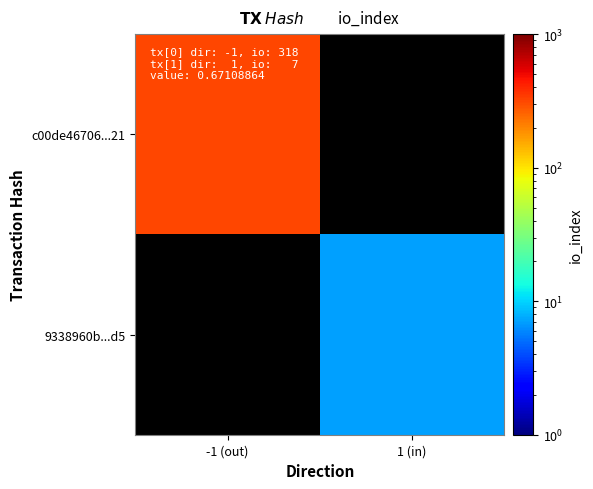

Is the value of c00de46706...21 at 1 (in) greater than the value of 9338960b...d5 at 1 (in)?

No